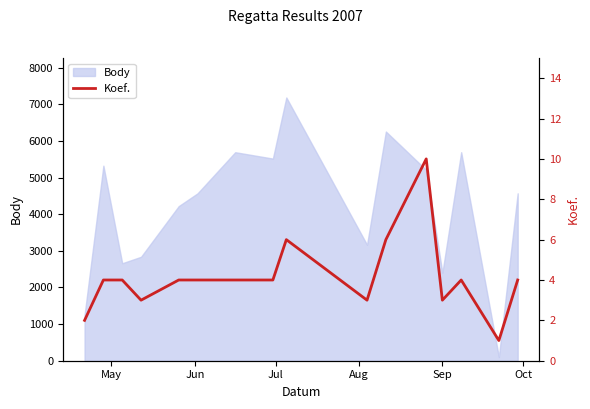

What is the maximum value for Body?

7187